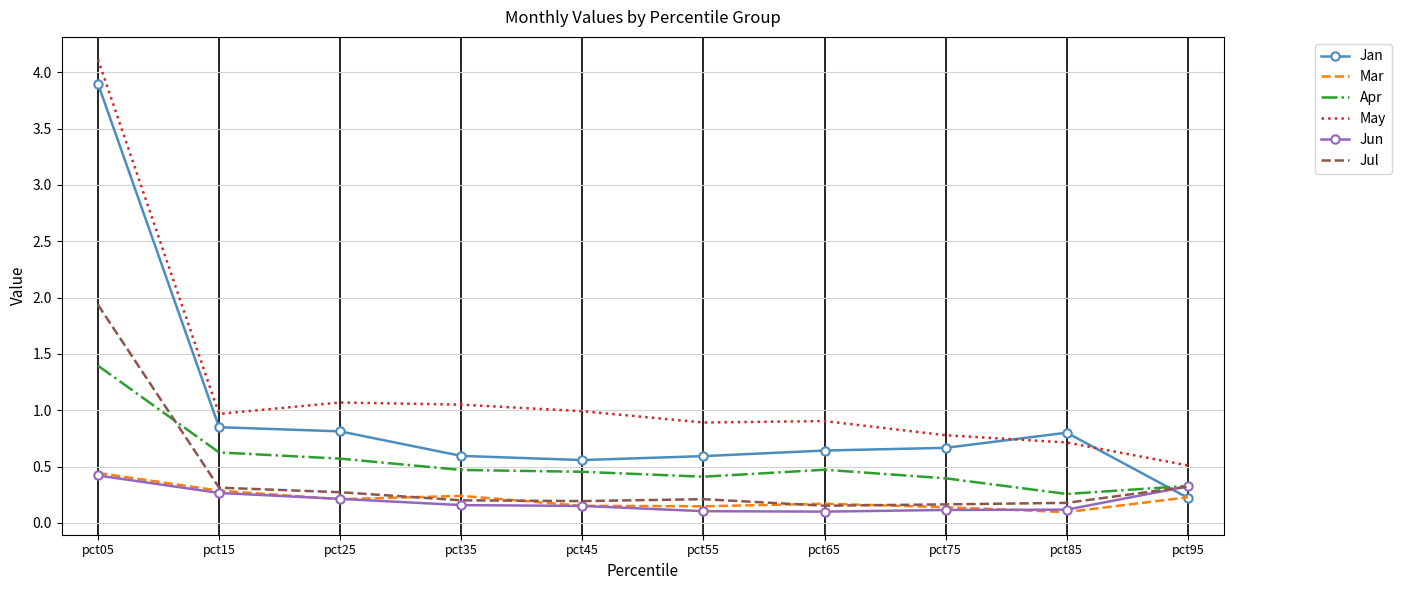

Which series has the largest total across all categories?

May